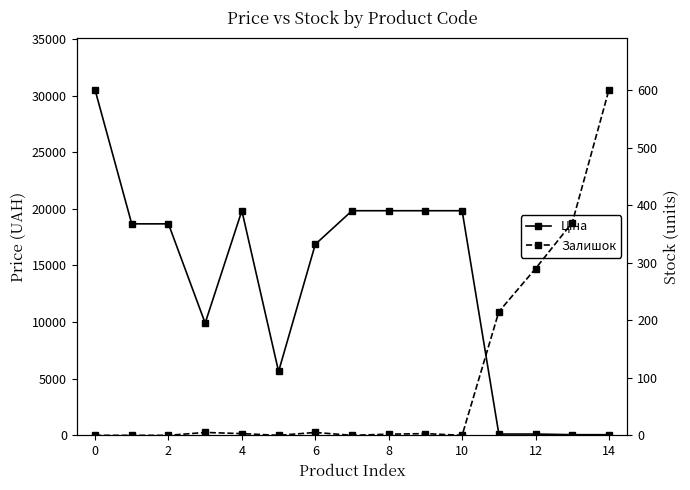

What is the average value of the Ціна series?

13317.2